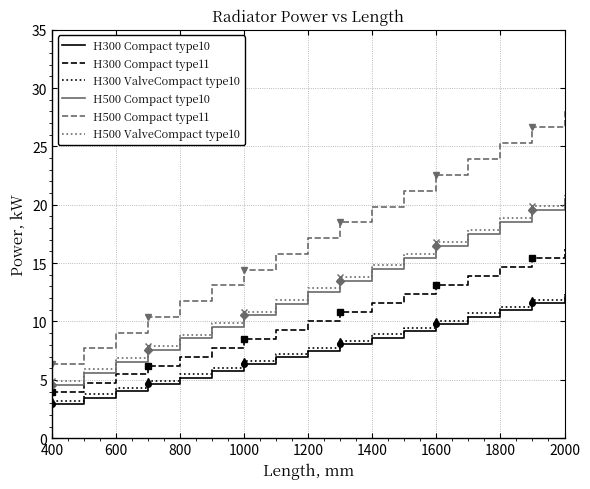

True or false: H500 Compact type11 has a value of 22.5 at 1600.

True